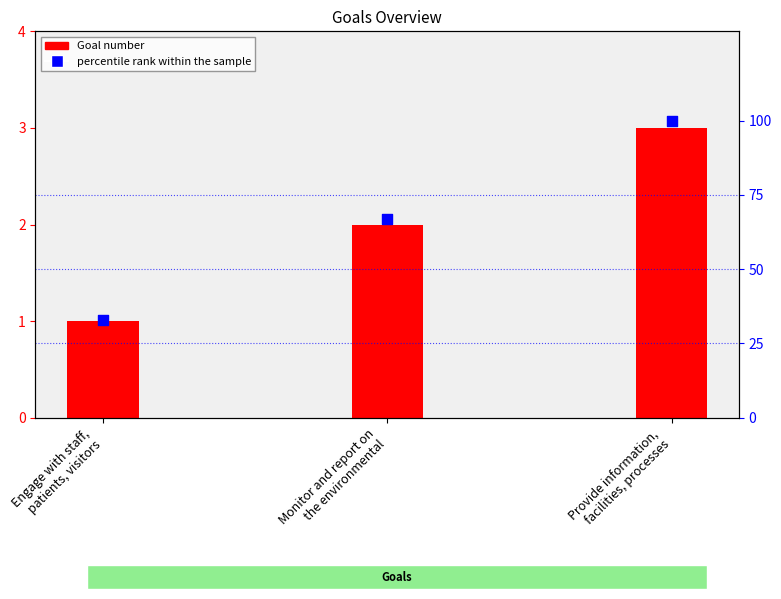

Which series contains the highest Y value?

percentile rank within the sample